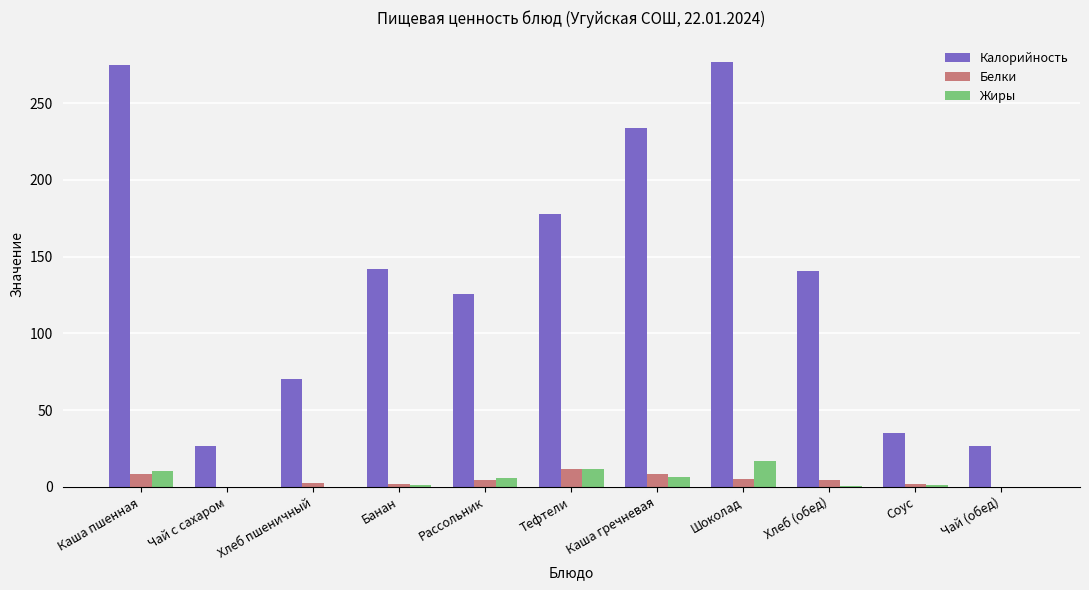

Are the bars horizontal?

No